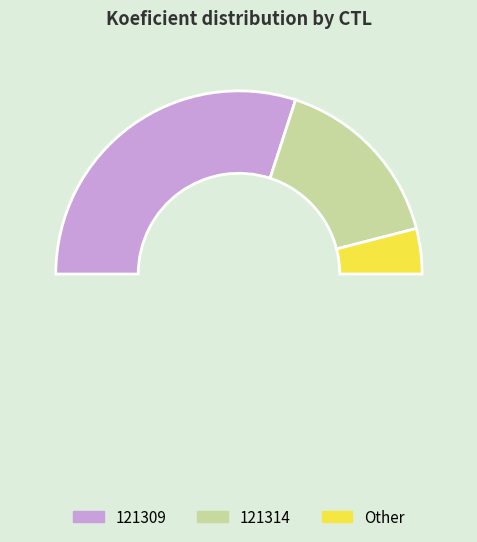

Which category has the biggest portion of the pie?

121309